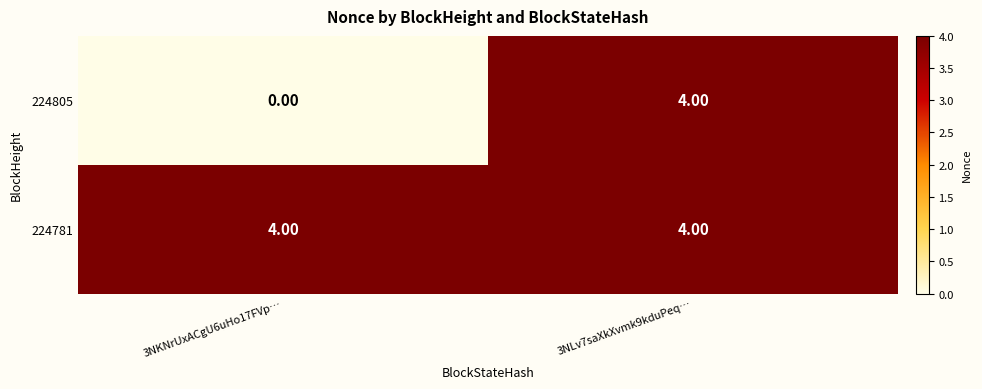

At 3NKNrUxACgU6uHo17FVp…, list the series in order from smallest to largest.

224805, 224781